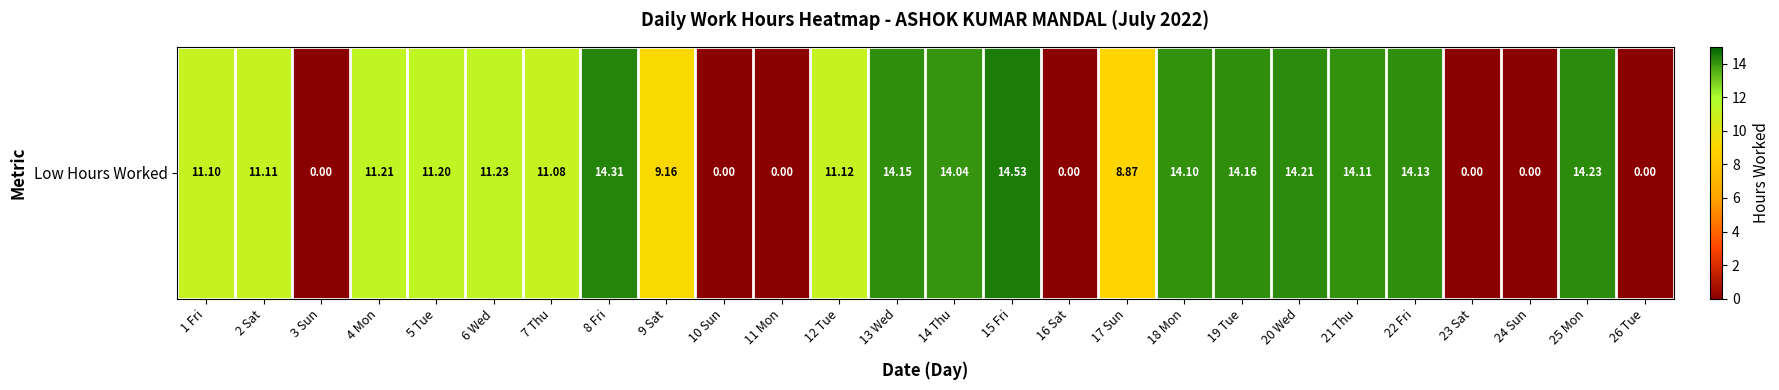

Reading left to right, what are all the values shown in this chart?

11.1	11.1	0.0	11.2	11.2	11.2	11.1	14.3	9.2	0.0	0.0	11.1	14.2	14.0	14.5	0.0	8.9	14.1	14.2	14.2	14.1	14.1	0.0	0.0	14.2	0.0